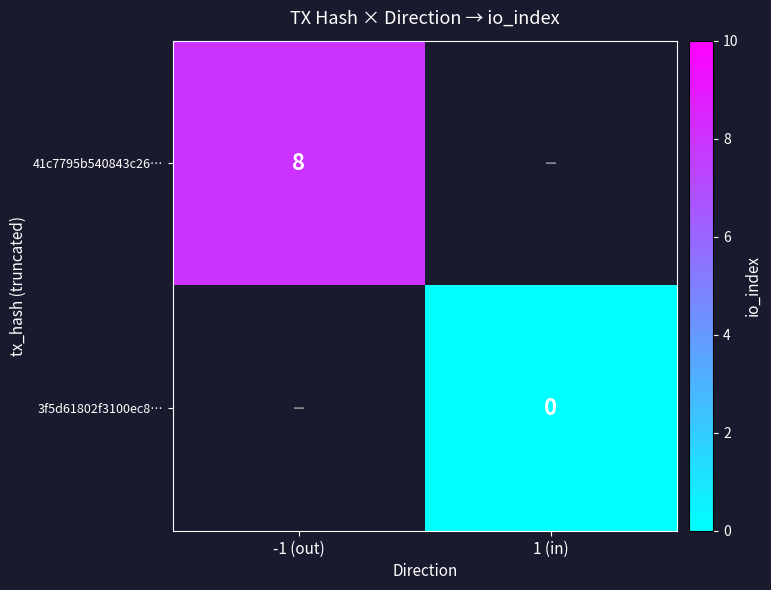

The value of 41c7795b540843c26… at -1 (out) is 8. True or false?

True